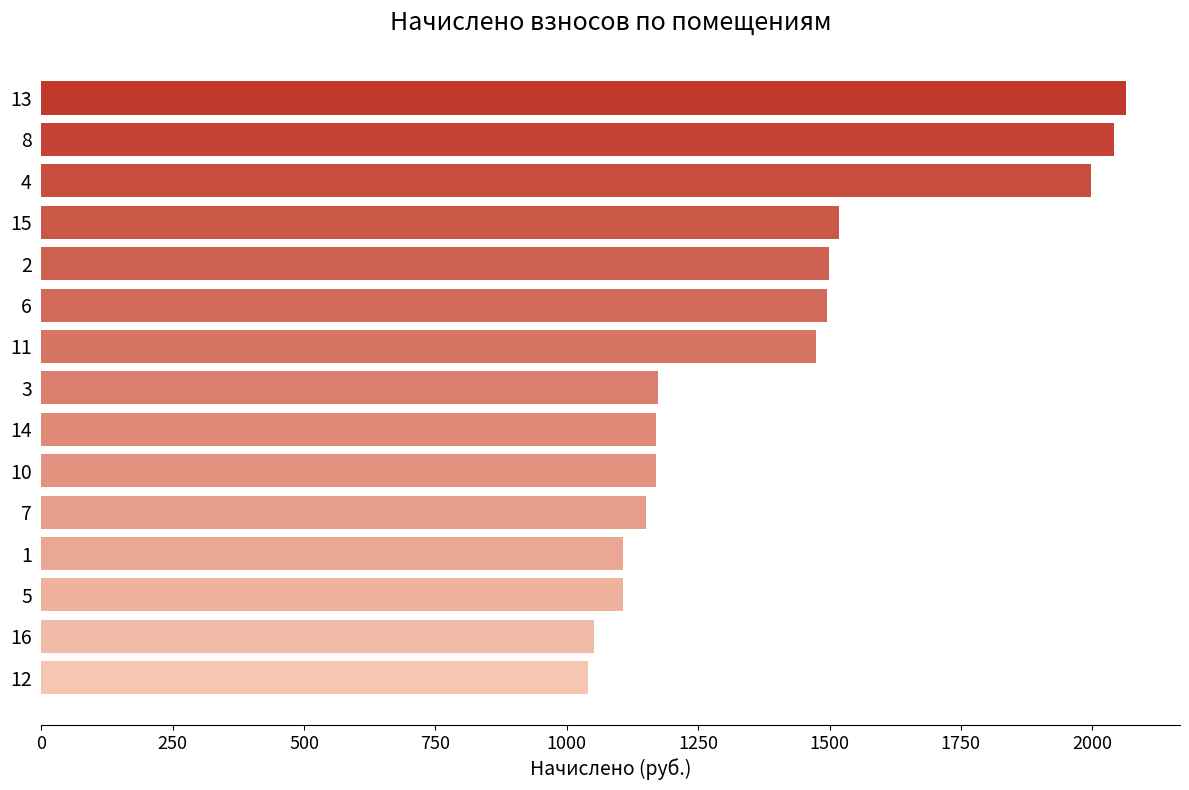

What is the ratio of the value at 15 to the value at 13?

0.7